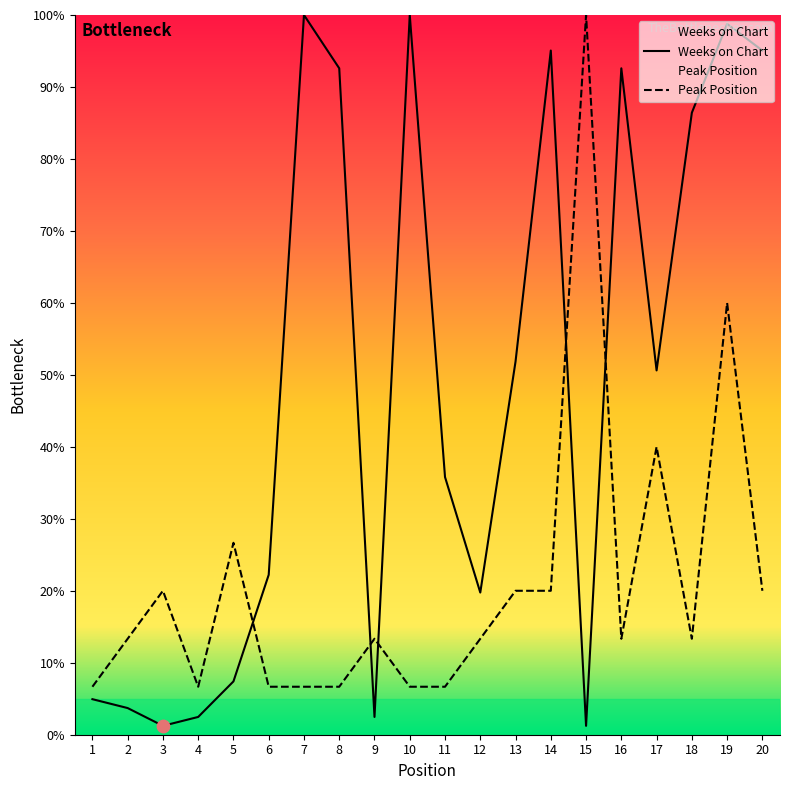

Which series has the largest Y range (max minus min)?

Weeks on Chart